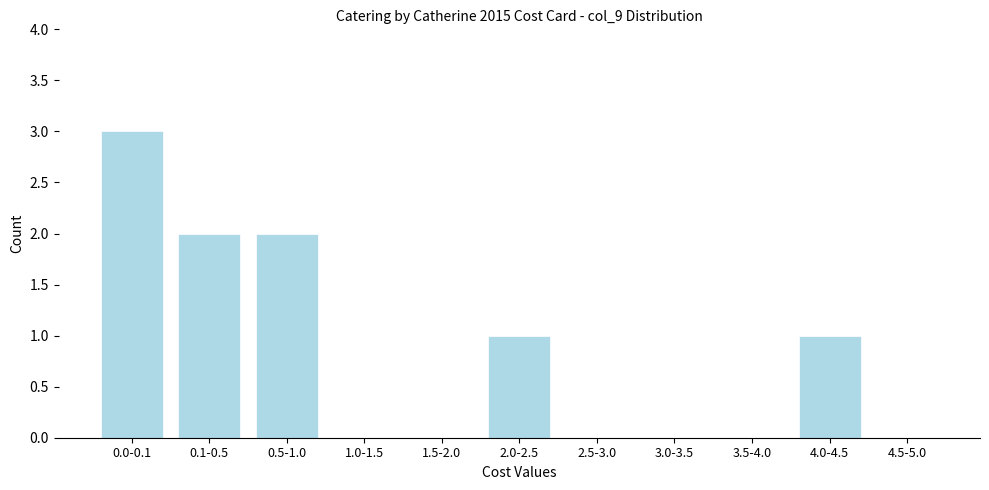

Reading left to right, list all the values displayed in this chart.

0.0-0.1=3	0.1-0.5=2	0.5-1.0=2	1.0-1.5=0	1.5-2.0=0	2.0-2.5=1	2.5-3.0=0	3.0-3.5=0	3.5-4.0=0	4.0-4.5=1	4.5-5.0=0